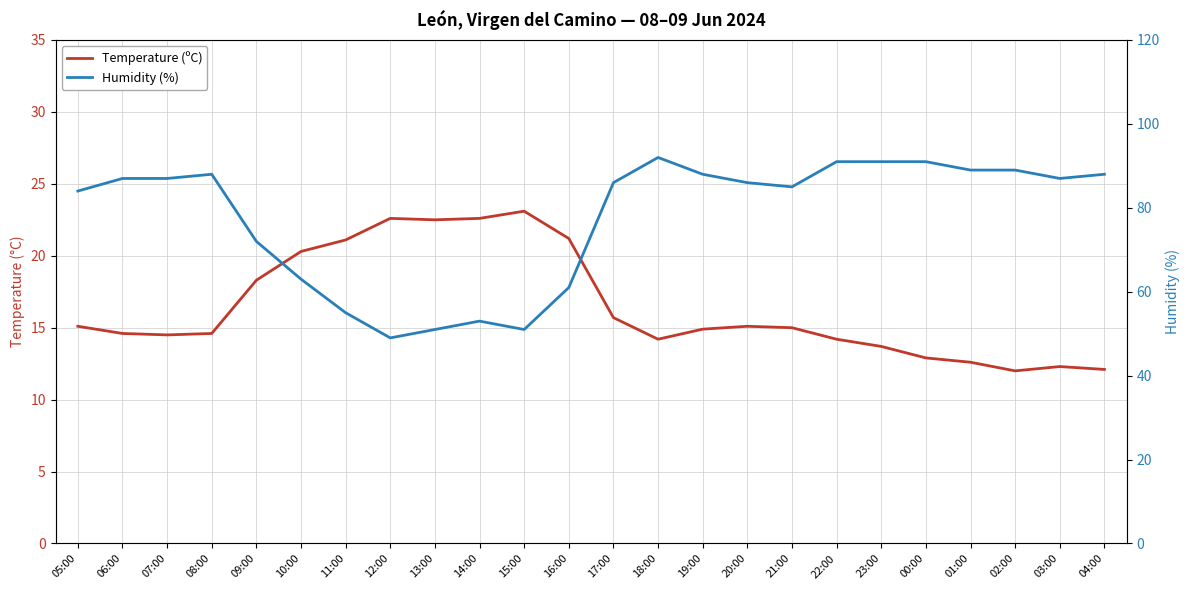

Does the chart have visible grid lines?

Yes